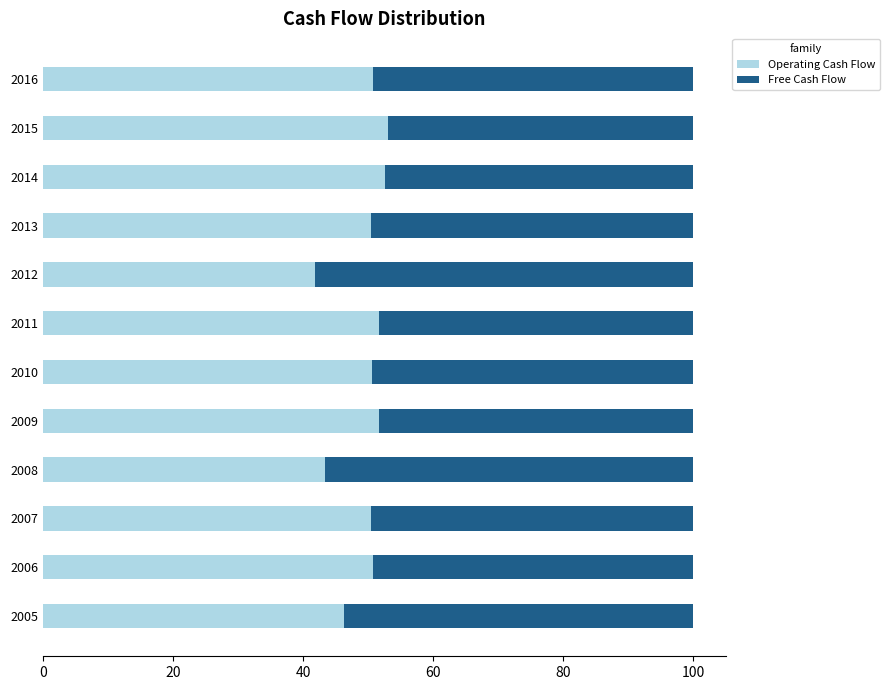

The Operating Cash Flow series shows 50.7 at 2010. True or false?

True